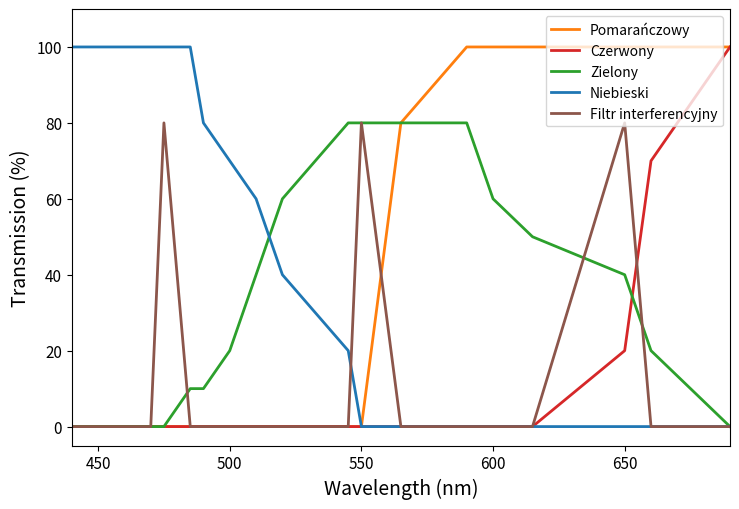

What is the maximum value for Czerwony?

100